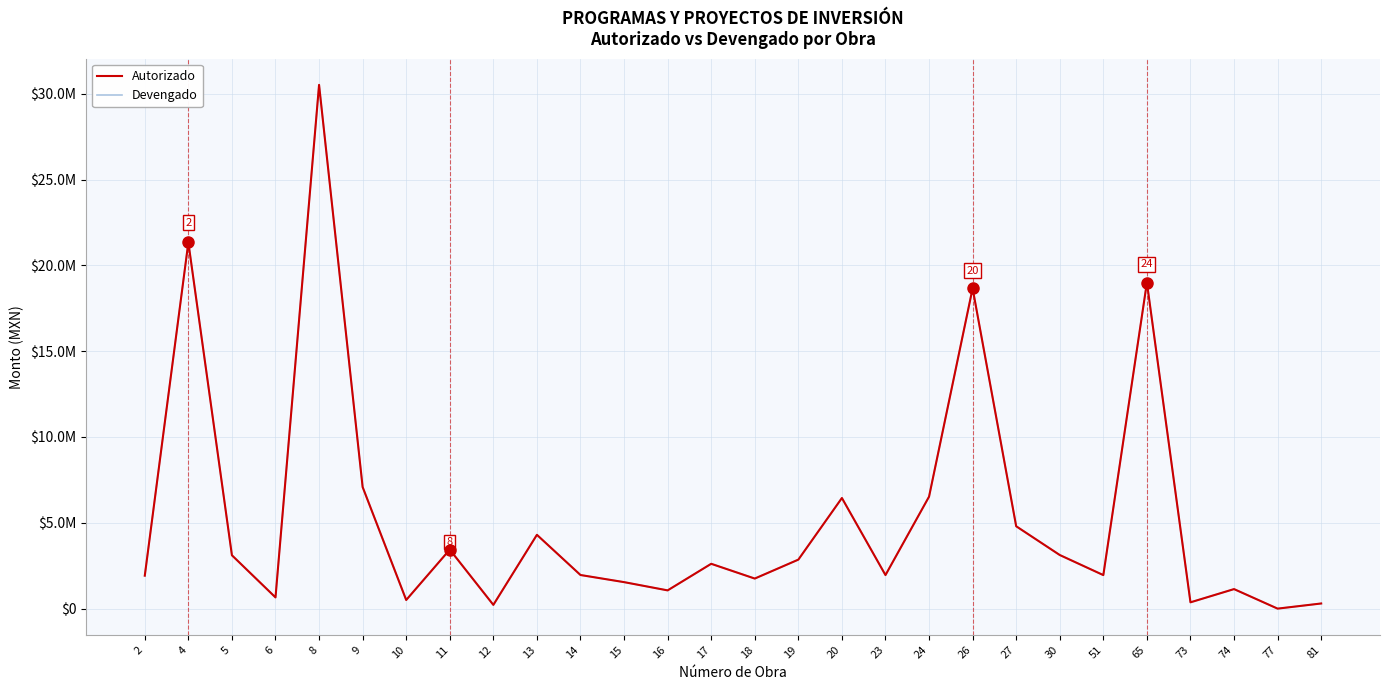

True or false: Devengado and Autorizado intersect in this chart.

False